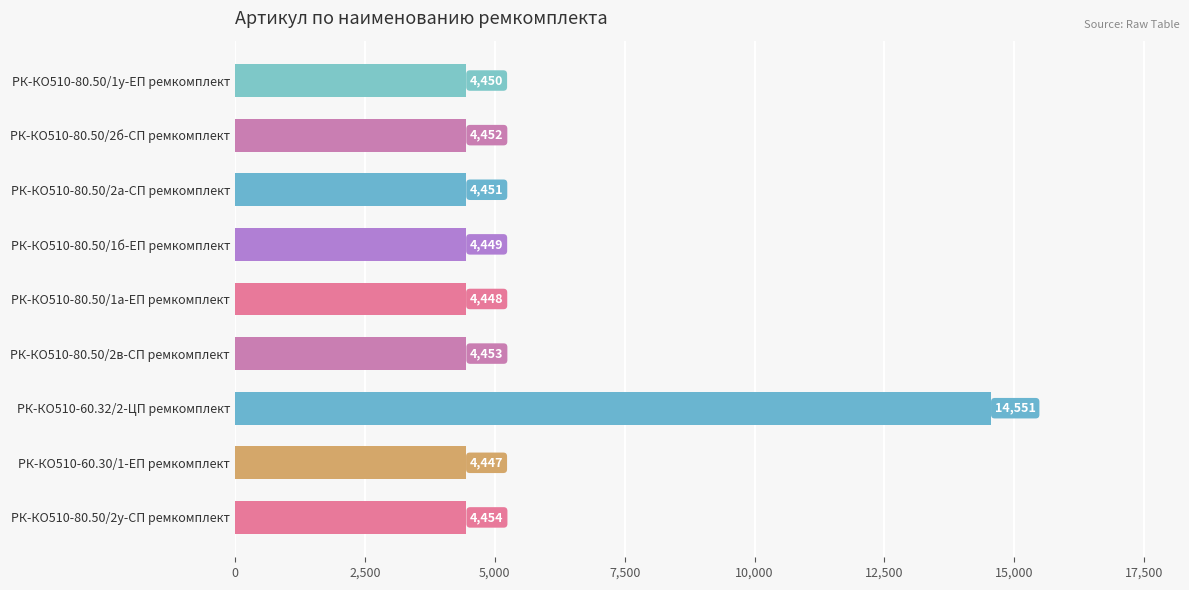

Rank the categories by value from lowest to highest.

РК-КО510-60.30/1-ЕП ремкомплект, РК-КО510-80.50/1а-ЕП ремкомплект, РК-КО510-80.50/1б-ЕП ремкомплект, РК-КО510-80.50/1у-ЕП ремкомплект, РК-КО510-80.50/2а-СП ремкомплект, РК-КО510-80.50/2б-СП ремкомплект, РК-КО510-80.50/2в-СП ремкомплект, РК-КО510-80.50/2у-СП ремкомплект, РК-КО510-60.32/2-ЦП ремкомплект